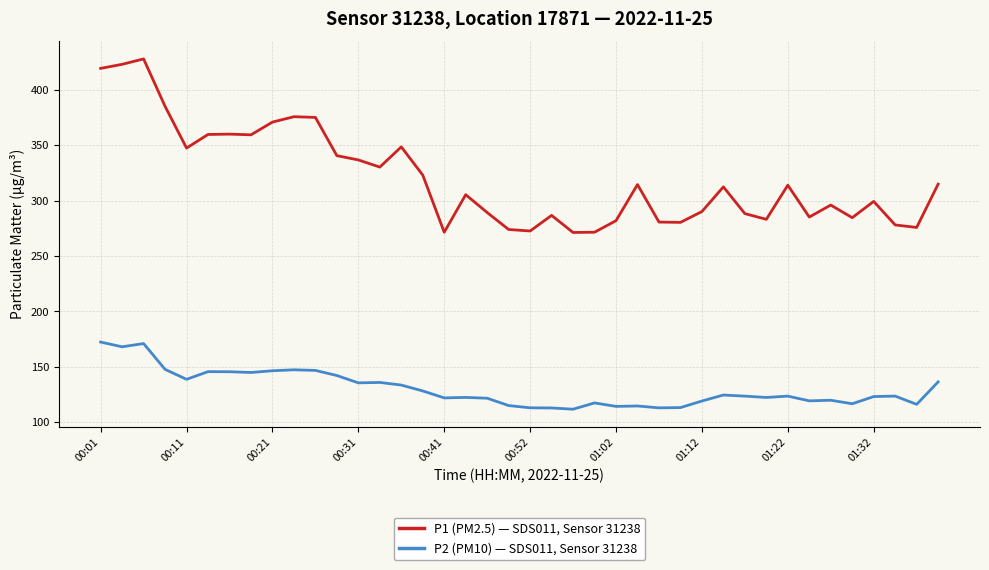

True or false: P2 (PM10) — SDS011, Sensor 31238 and P1 (PM2.5) — SDS011, Sensor 31238 intersect in this chart.

False